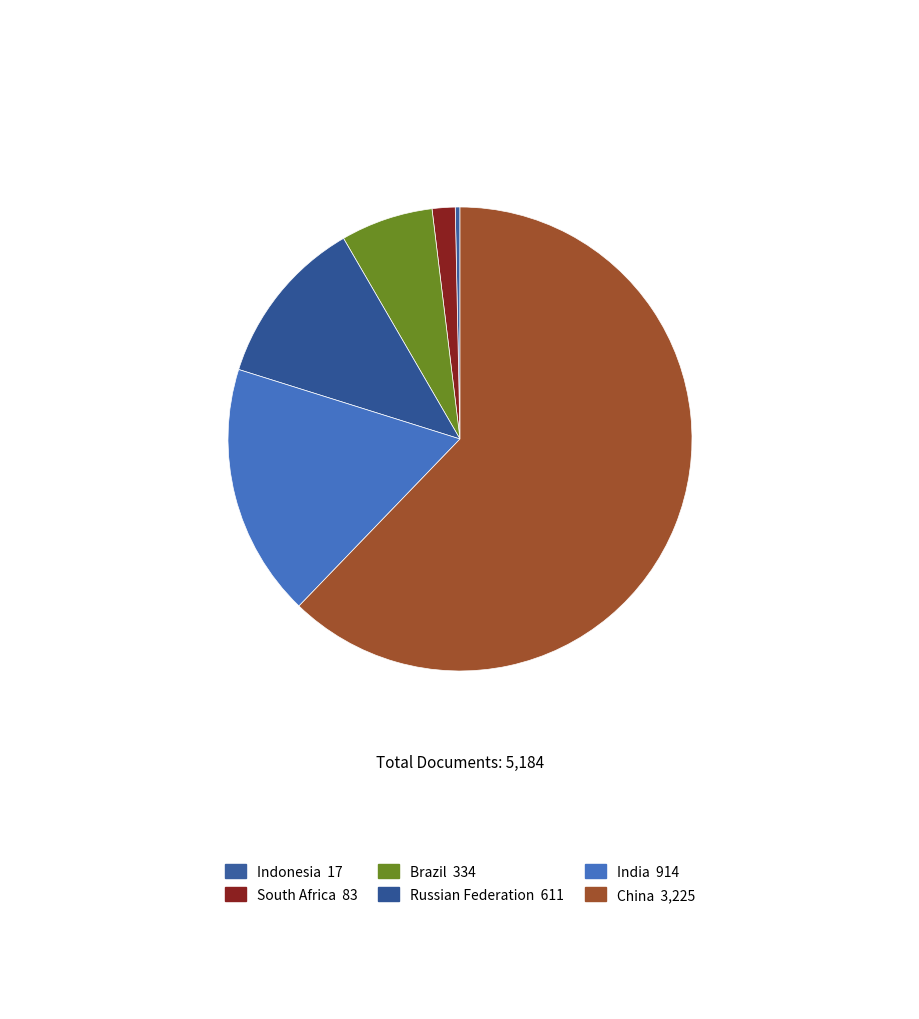

Count the number of slices in the pie.

6